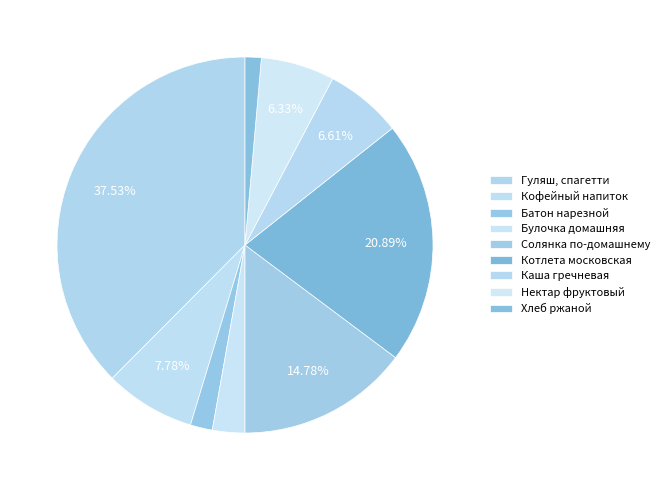

To the nearest percent, what percentage of the pie is Нектар фруктовый?

6%